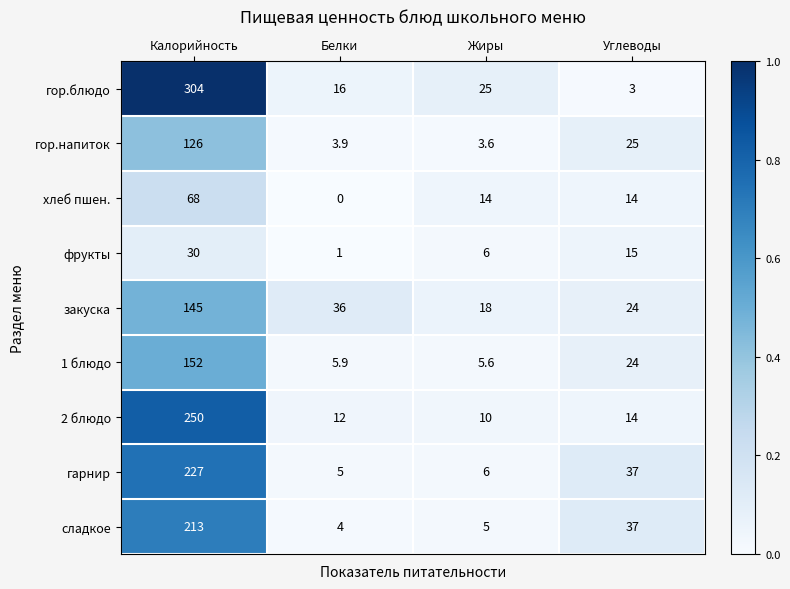

Where is гор.напиток nearest to the value 64?

Углеводы